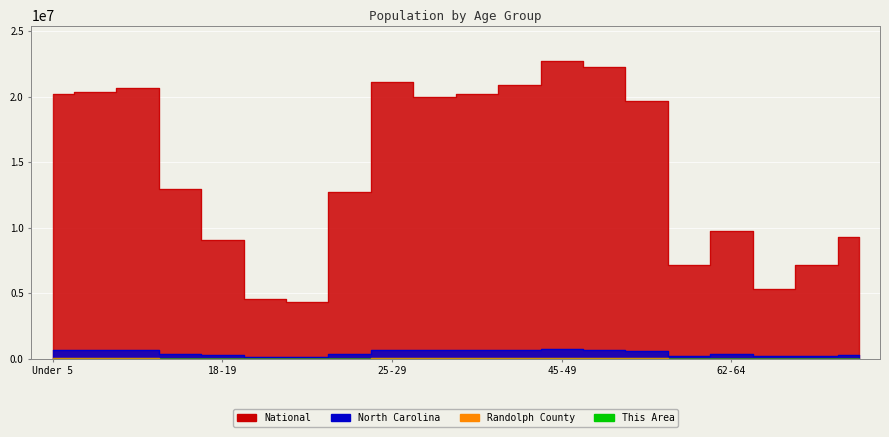

True or false: This Area and Randolph County intersect in this chart.

False